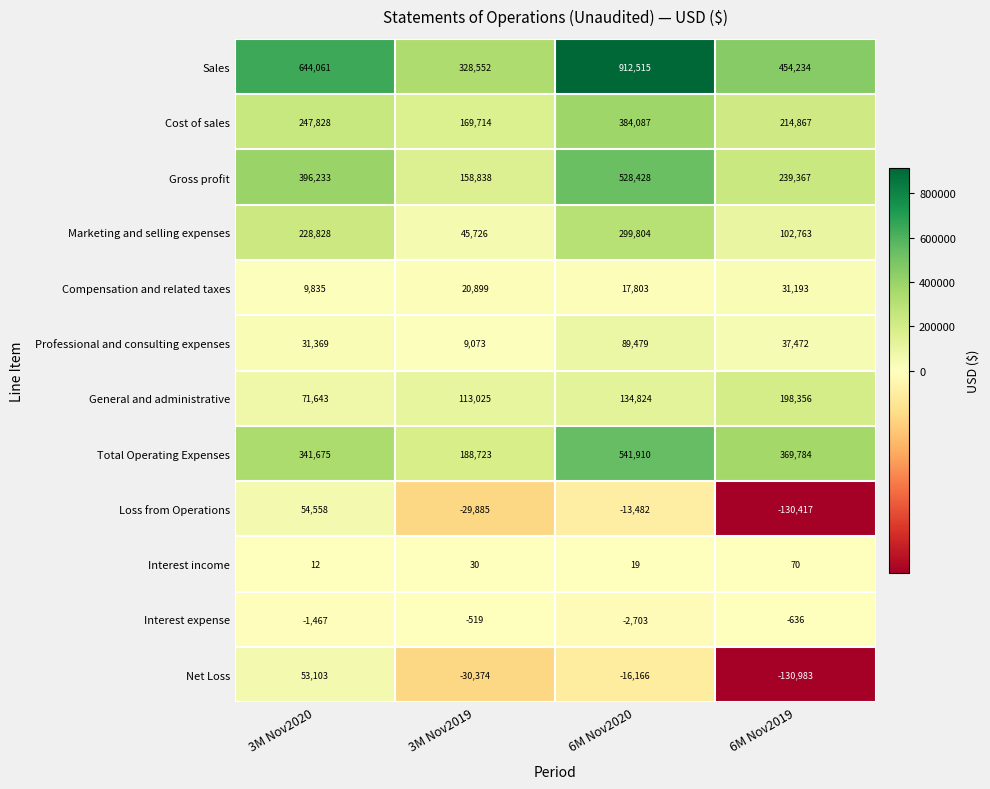

At which label does Total Operating Expenses first exceed 369784?

6M Nov2020